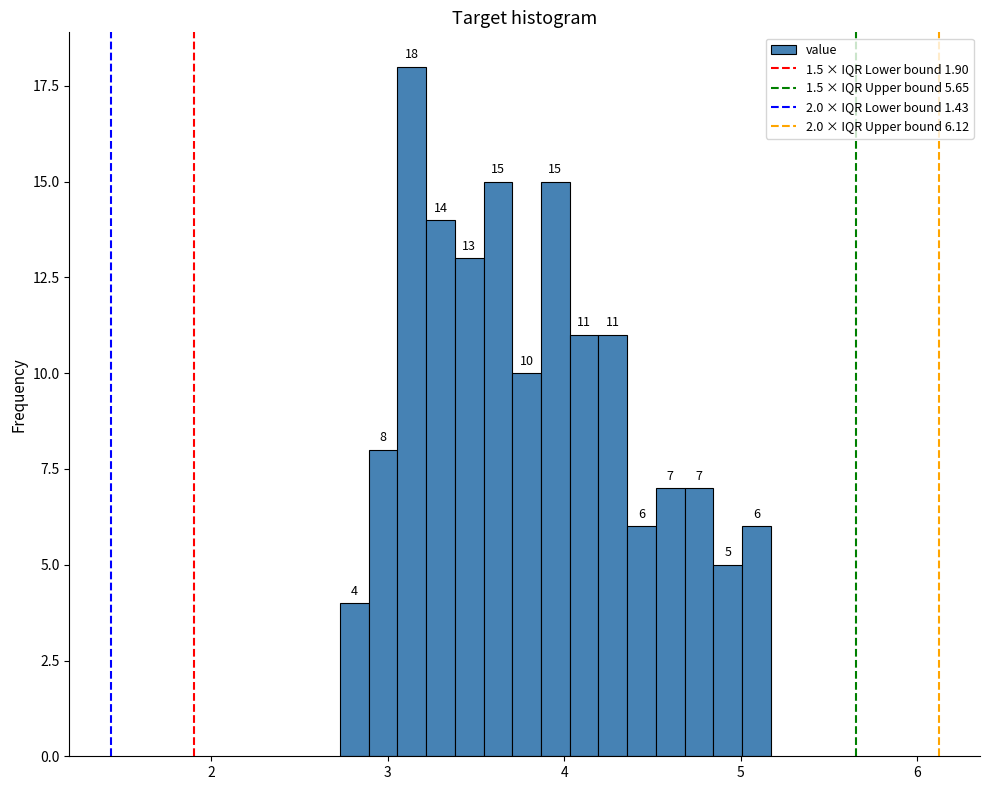

Around what value on the x-axis is the tallest bar? Give the approximate position of its centre, as read against the axis.

3.1